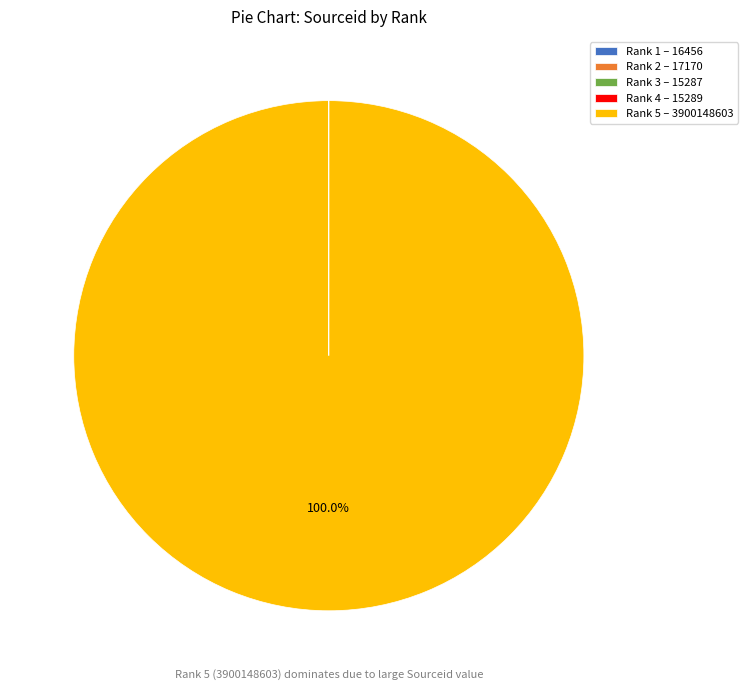

Which slice is the largest?

Rank 5 – 3900148603